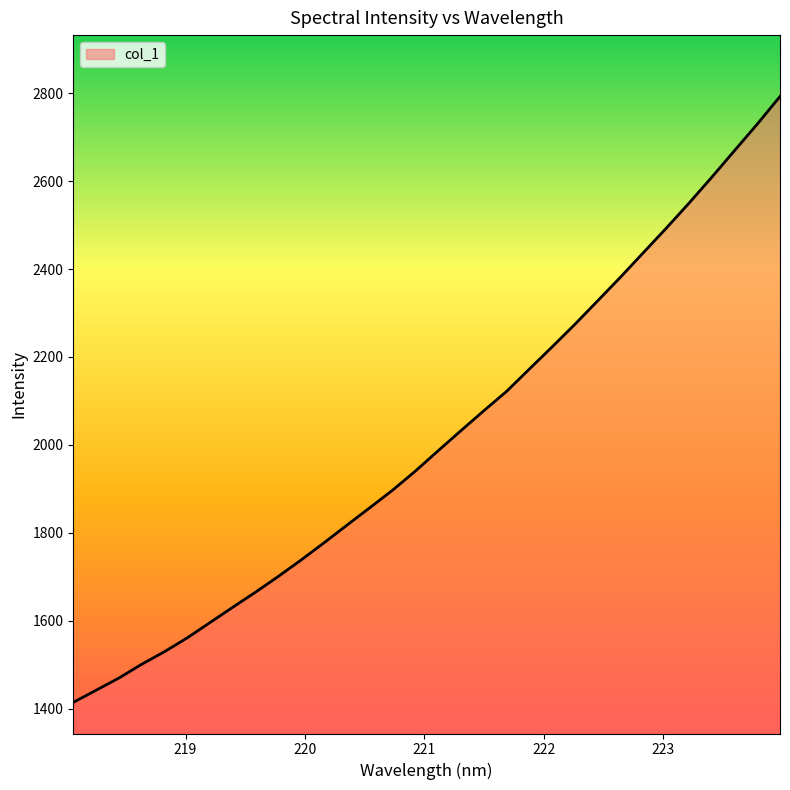

What is the minimum value shown in the chart?

1414.7